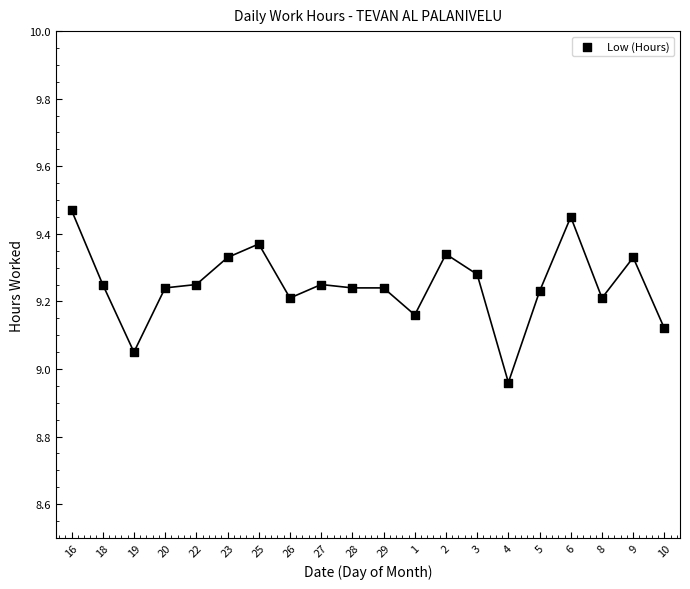

What is the range of X values (max minus min)?

19.0